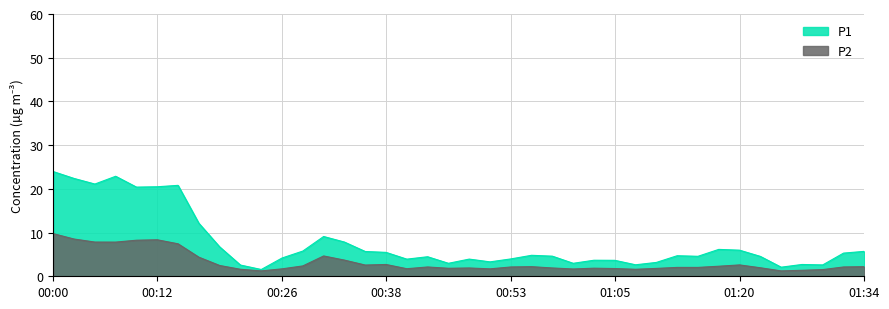

How many distinct data groups are displayed?

2